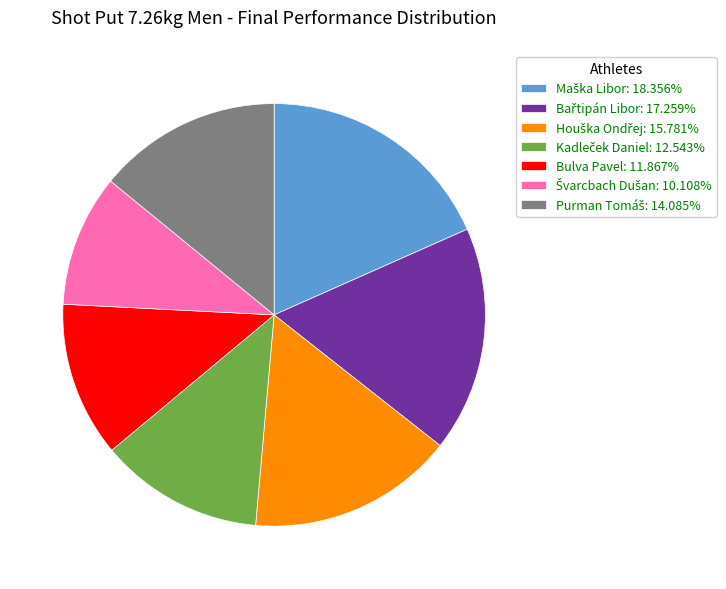

Is there a majority slice in this chart?

No